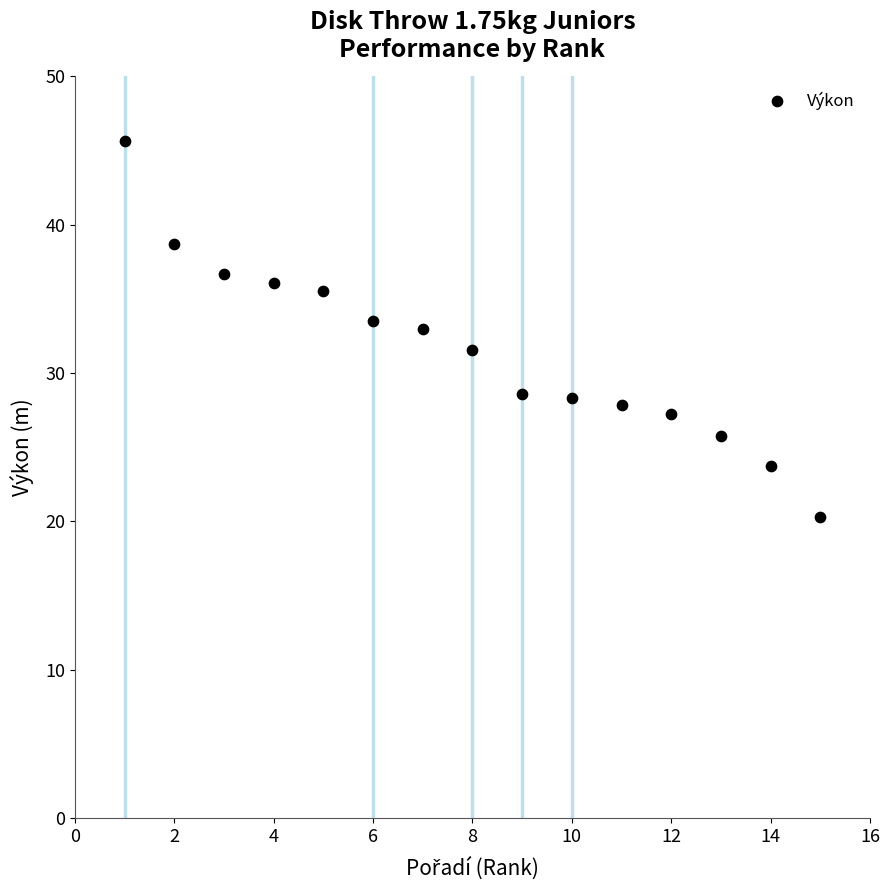

What is the range of X values (max minus min)?

14.0